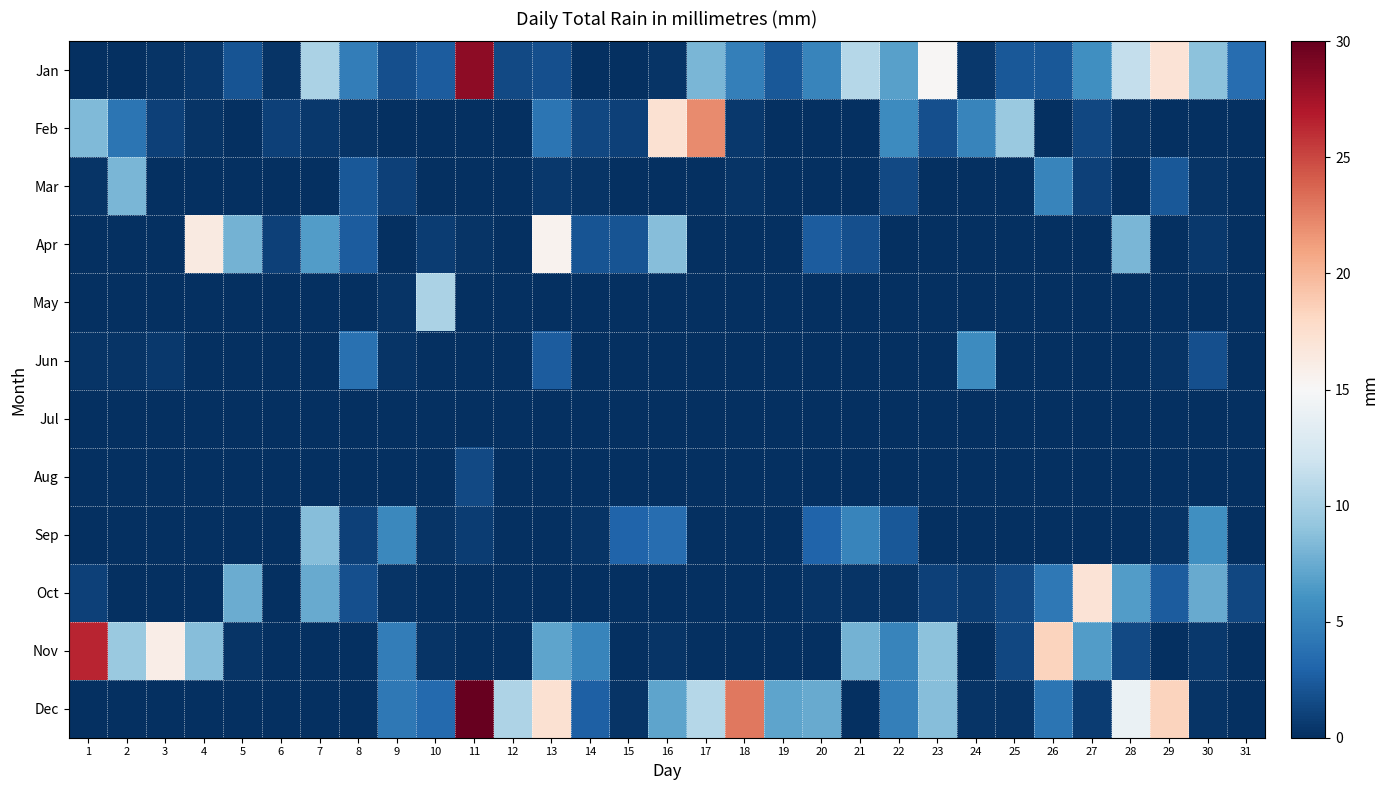

At which category is the sum across all series the highest?

11